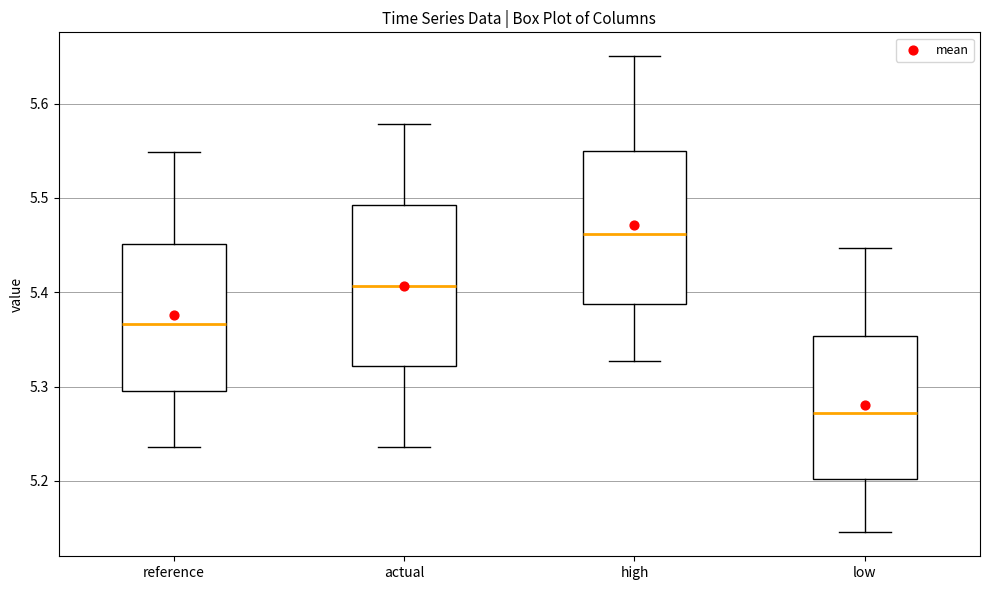

Reading left to right, transcribe this box plot: for each box, give where its median line is, the range the box spans, and where its two whiskers end, as read against the y-axis. The values are not printed on the chart, so give them approximately, as read against the axis.

reference: median 5.37, box 5.29 to 5.45, whiskers 5.24 to 5.55
actual: median 5.41, box 5.32 to 5.49, whiskers 5.24 to 5.58
high: median 5.46, box 5.39 to 5.55, whiskers 5.33 to 5.65
low: median 5.27, box 5.20 to 5.35, whiskers 5.15 to 5.45